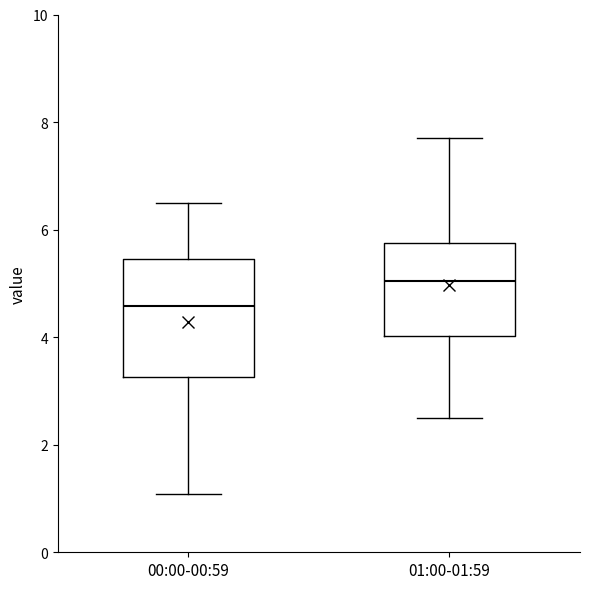

Which box has the lowest median line?

00:00-00:59